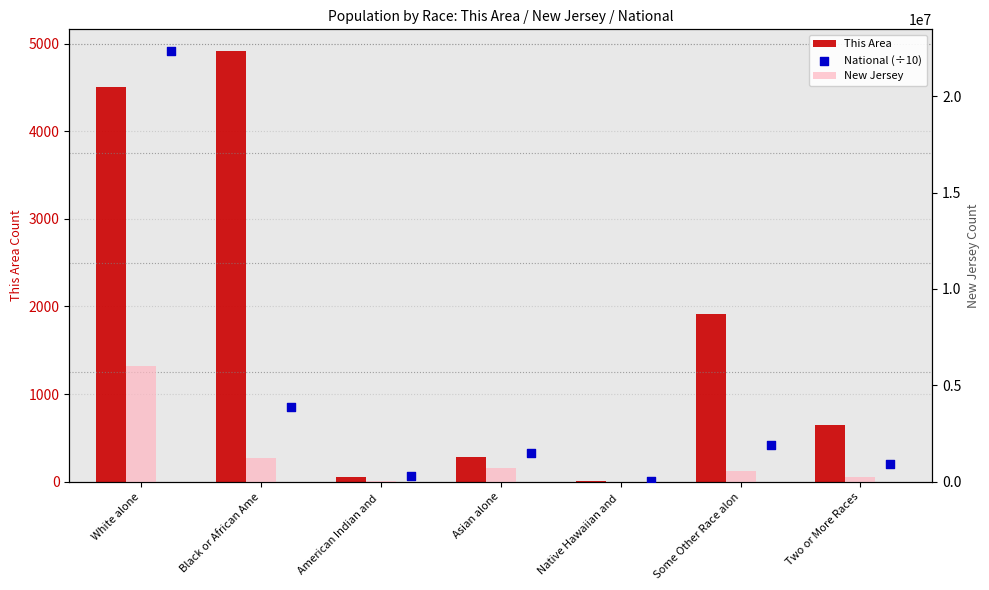

At how many categories does at least one series exceed 21307295?

1